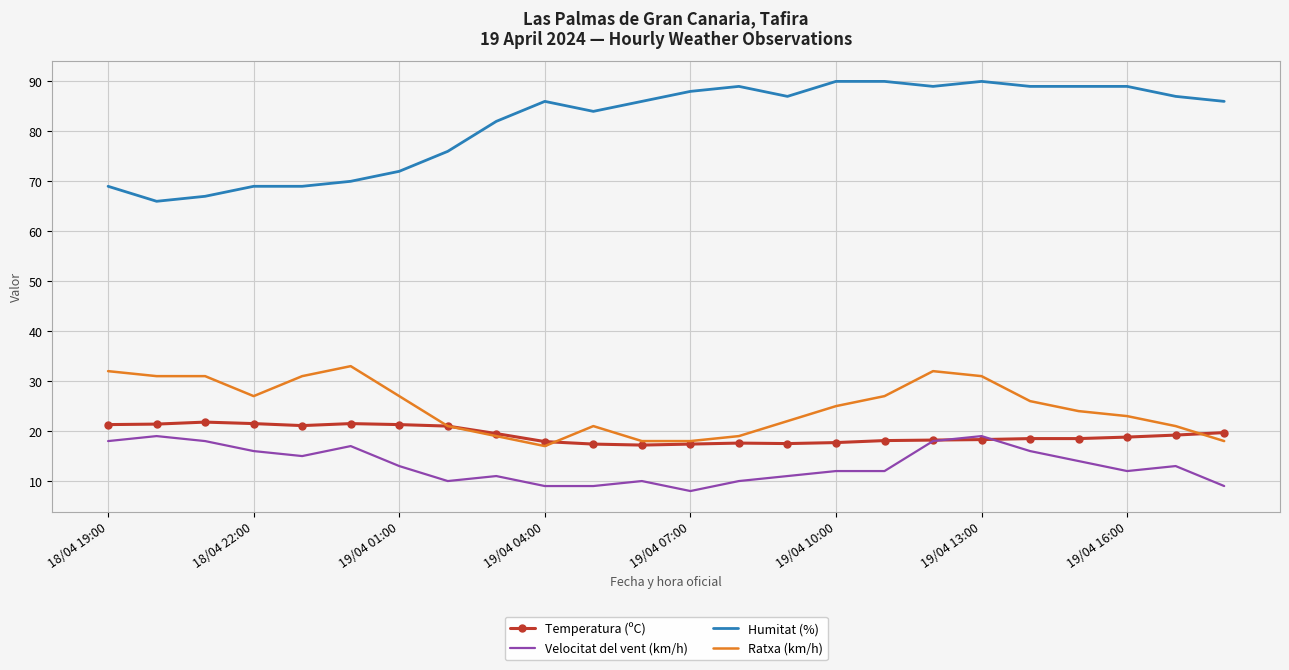

Which series has the largest total across all categories?

Humitat (%)